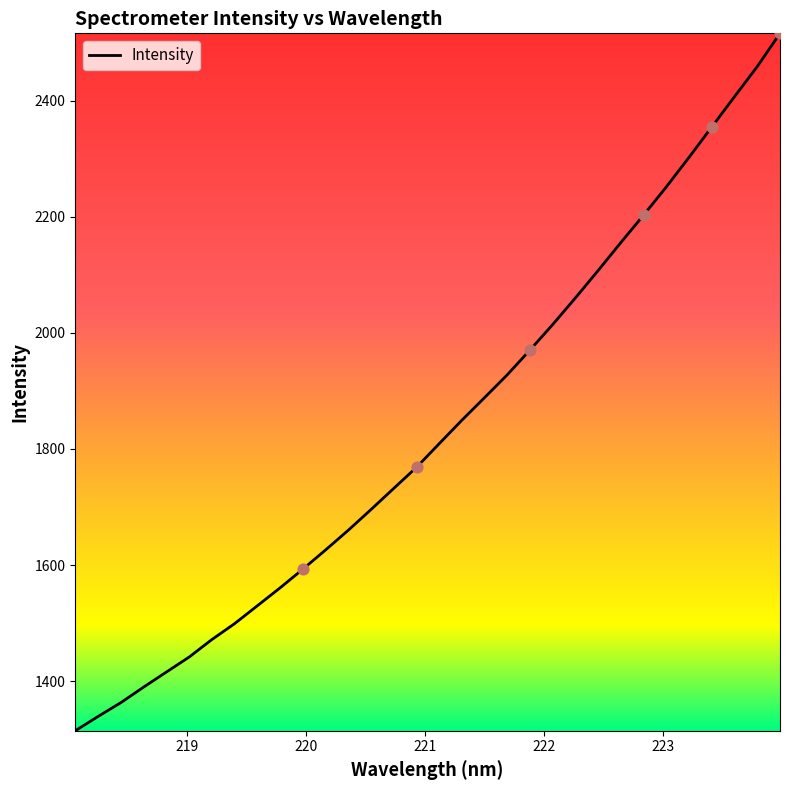

What is the maximum value shown in the chart?

2516.2